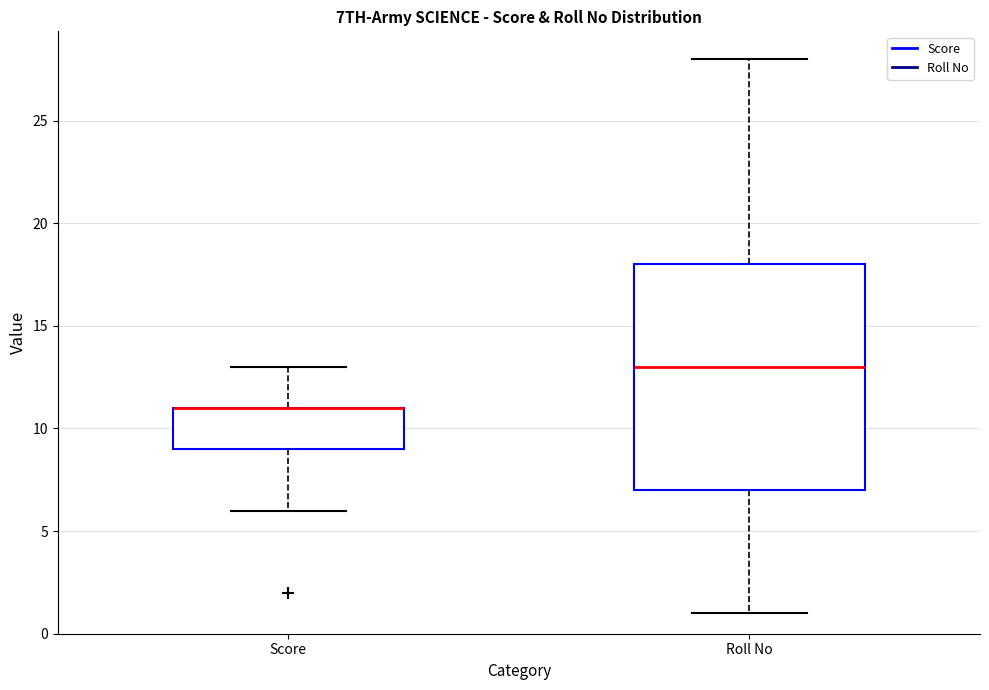

Where is the upper edge of the box for Score on the y-axis? The values are not printed on the chart, so give them approximately, as read against the axis.

11